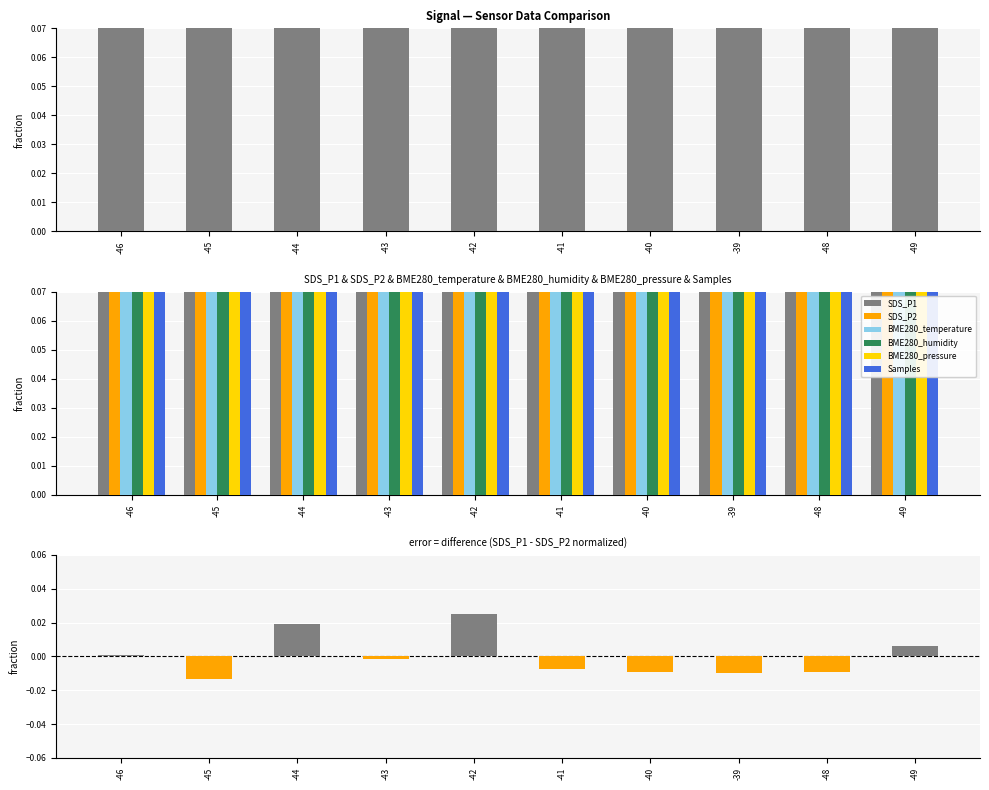

Reading right to left, extract all data points from this chart.

SDS_P1: -49=0.1	-48=0.1	-39=0.1	-40=0.1	-41=0.1	-42=0.1	-43=0.1	-44=0.1	-45=0.1	-46=0.1
SDS_P2: -49=0.1	-48=0.1	-39=0.1	-40=0.1	-41=0.1	-42=0.1	-43=0.1	-44=0.1	-45=0.1	-46=0.1
BME280_temperature: -49=0.1	-48=0.1	-39=0.1	-40=0.1	-41=0.1	-42=0.1	-43=0.1	-44=0.1	-45=0.1	-46=0.1
BME280_humidity: -49=0.1	-48=0.1	-39=0.1	-40=0.1	-41=0.1	-42=0.1	-43=0.1	-44=0.1	-45=0.1	-46=0.1
BME280_pressure: -49=0.1	-48=0.1	-39=0.1	-40=0.1	-41=0.1	-42=0.1	-43=0.1	-44=0.1	-45=0.1	-46=0.1
Samples: -49=0.1	-48=0.1	-39=0.1	-40=0.1	-41=0.1	-42=0.1	-43=0.1	-44=0.1	-45=0.1	-46=0.1